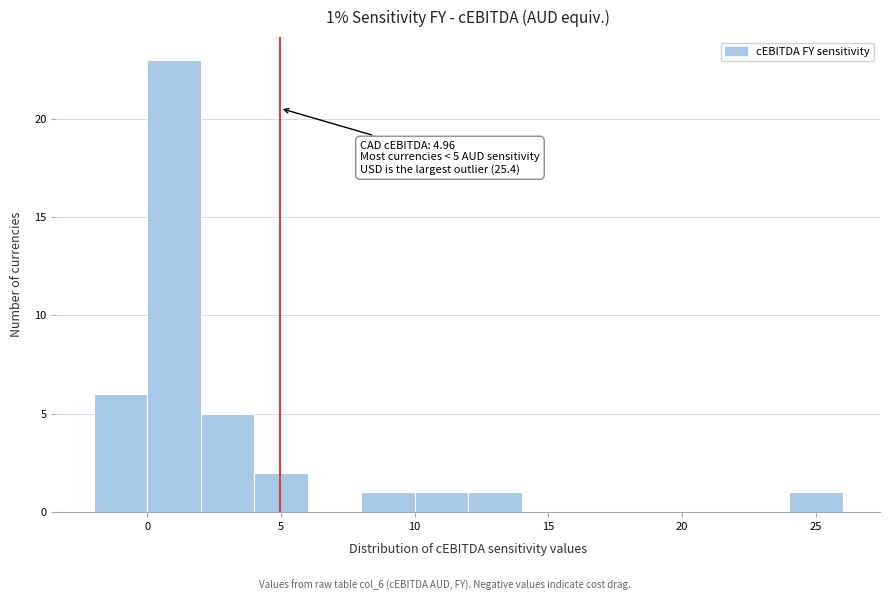

Over which range of the x-axis is the bar tallest?

0 to 2